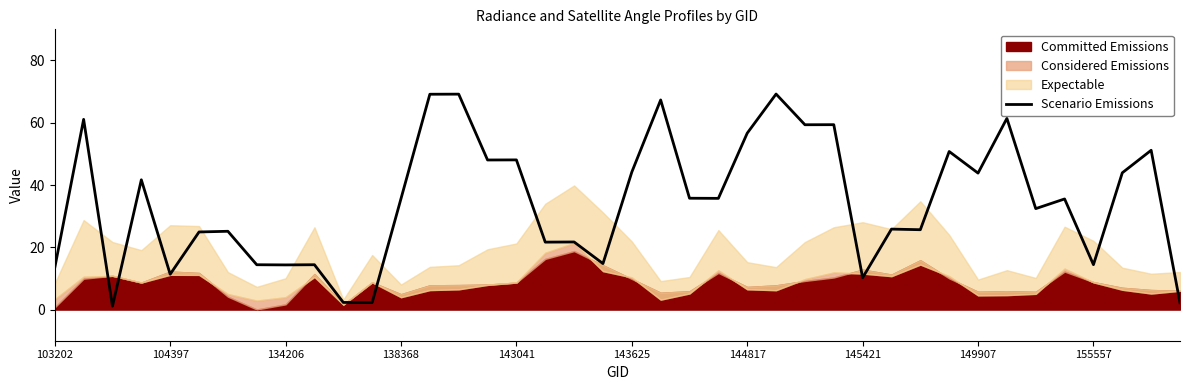

How many values are below 35?

19